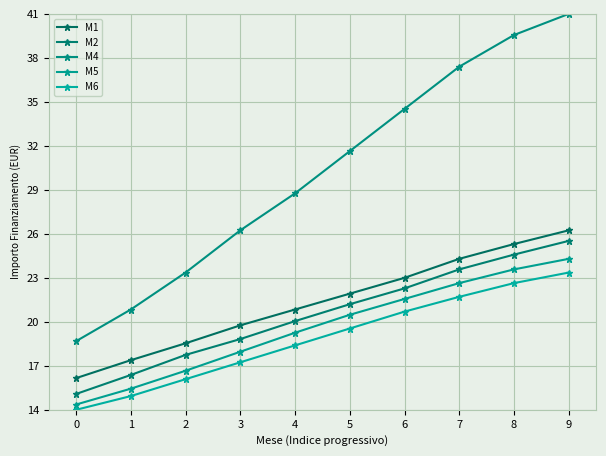

How many data points in M5 are less than 20?

5